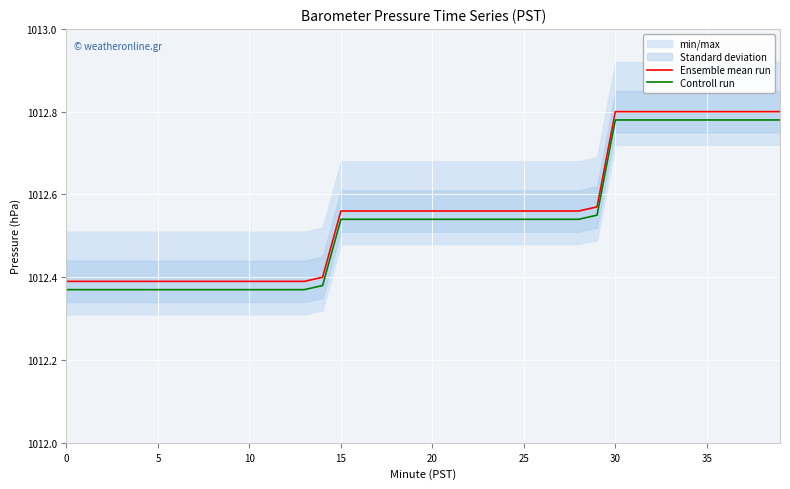

What is the total value across all series at 15?

2024.8